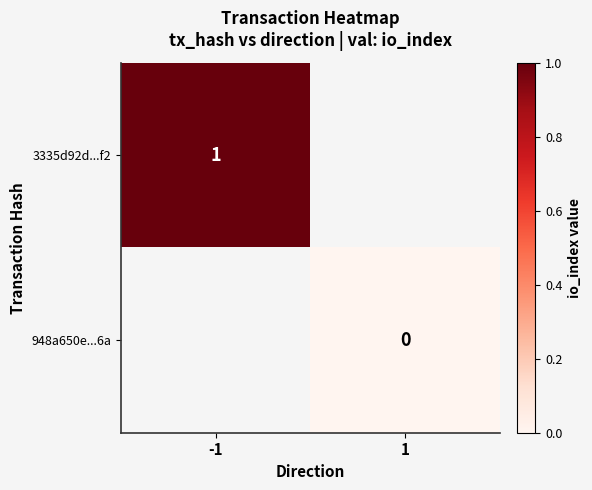

Is it true that 3335d92d...f2 equals 1 at -1?

True